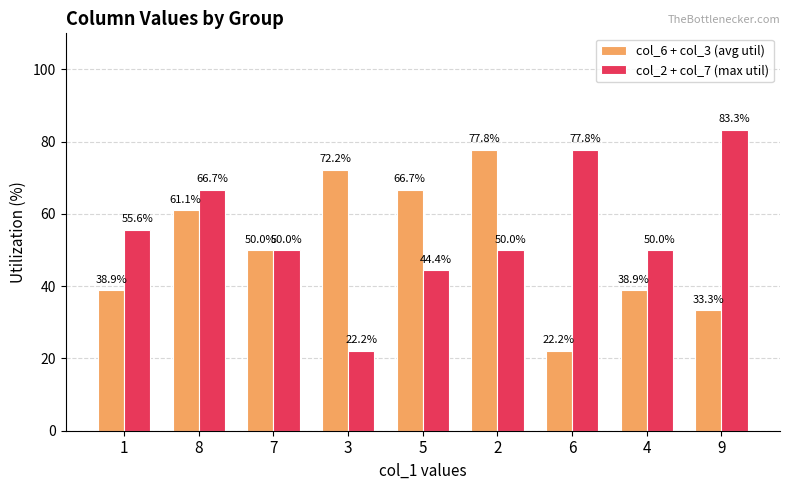

What is the spread (max minus min) of values at 5?

22.3